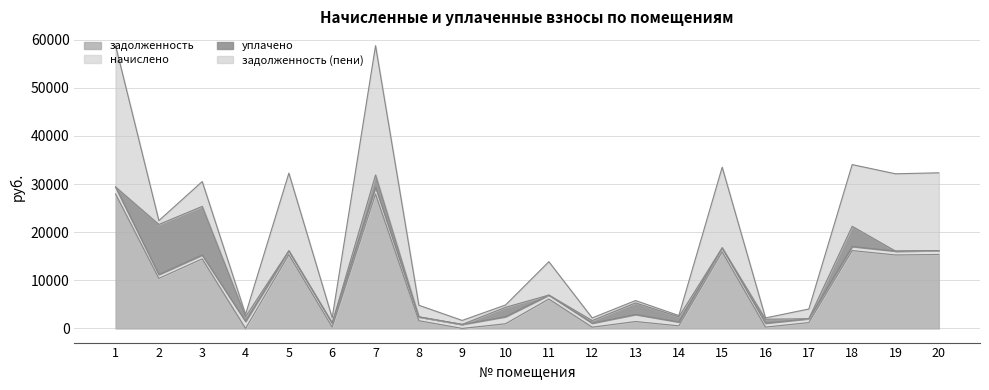

Which series has the largest total across all categories?

задолженность